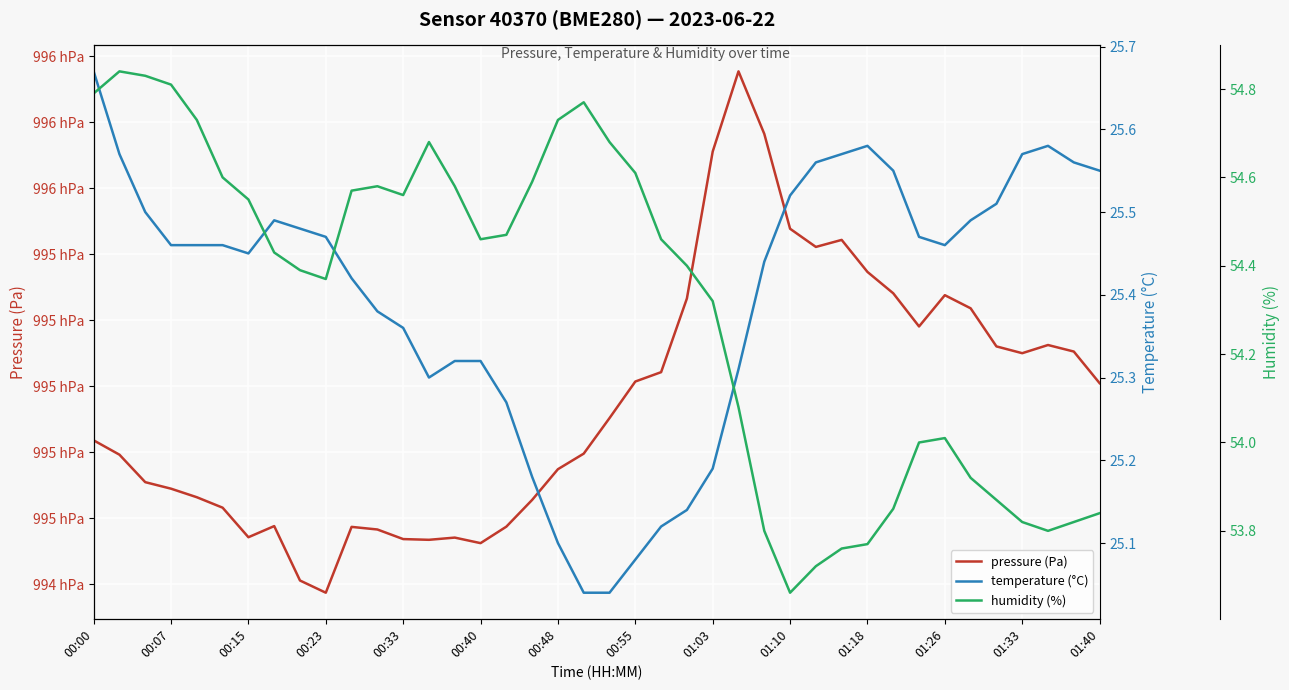

How many interior local peaks does the temperature (°C) series have?

3